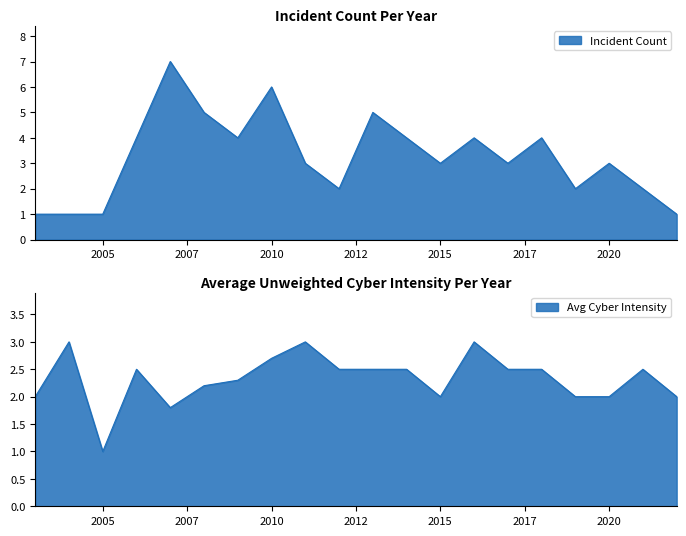

Where do Avg Cyber Intensity and Incident Count first cross each other?

2008 and 2008